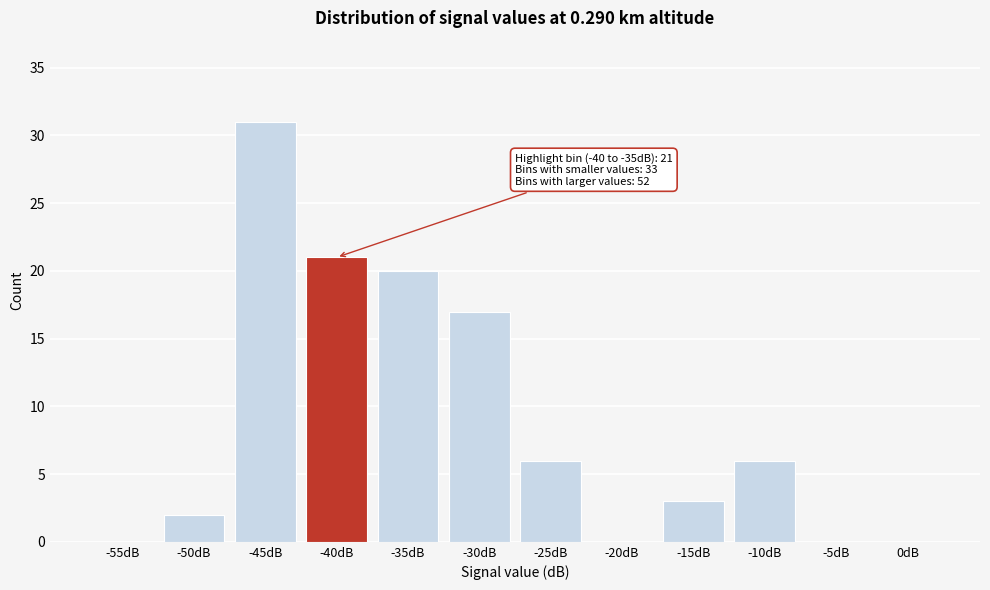

Reading left to right, list all the values displayed in this chart.

-55dB=0	-50dB=2	-45dB=31	-40dB=21	-35dB=20	-30dB=17	-25dB=6	-20dB=0	-15dB=3	-10dB=6	-5dB=0	0dB=0